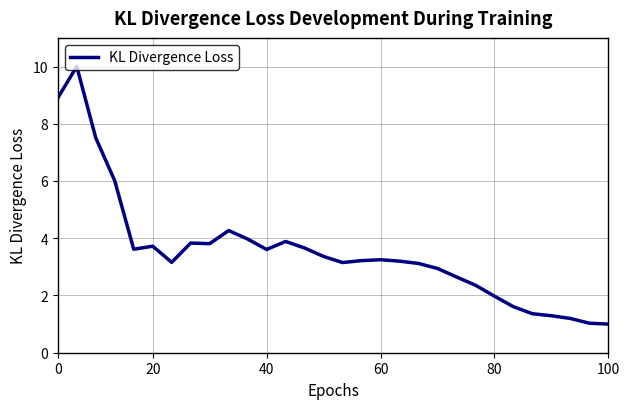

Count the number of values greater than 3.

20